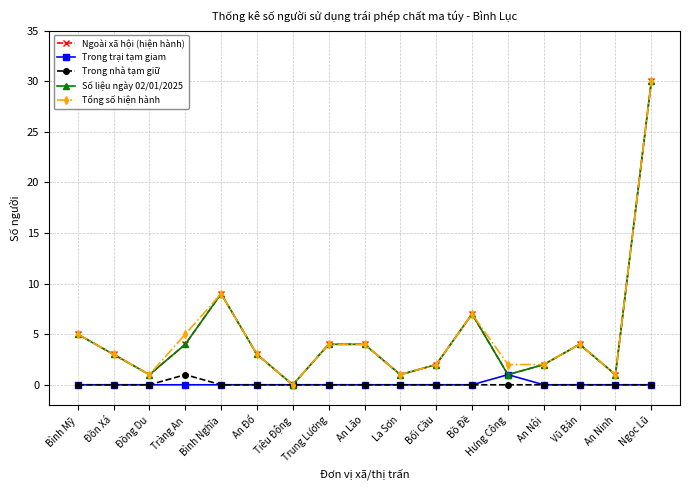

Is it true that Số liệu ngày 02/01/2025 equals 3 at Bối Cầu?

False